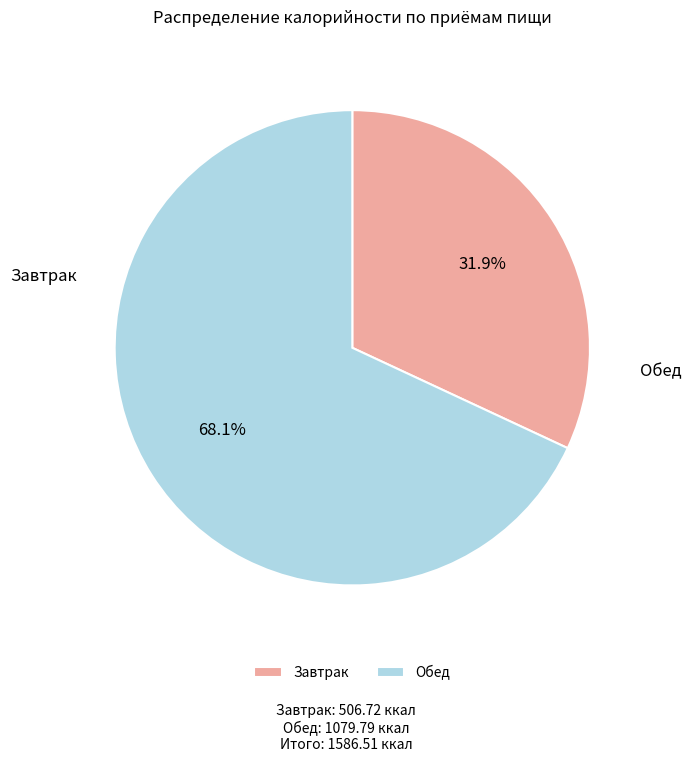

Is there a majority slice in this chart?

Yes